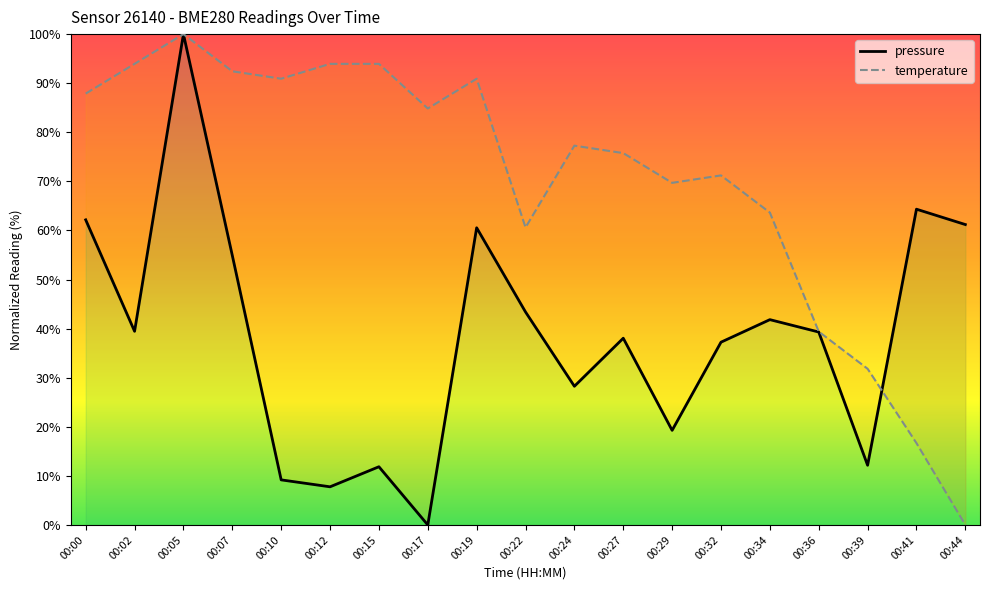

How many data points does each series have?

19